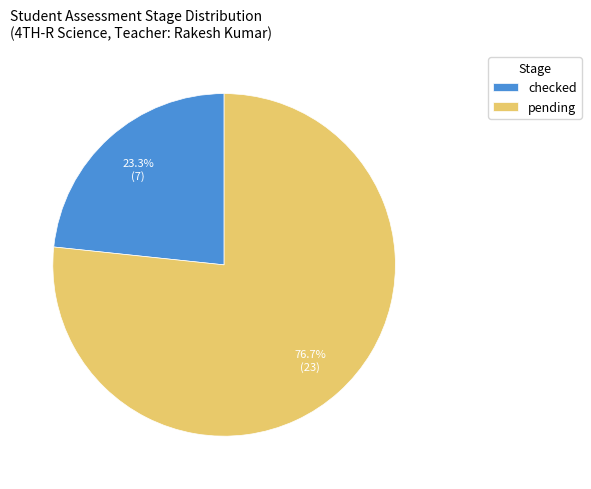

To the nearest percent, what is the average slice percentage?

50%